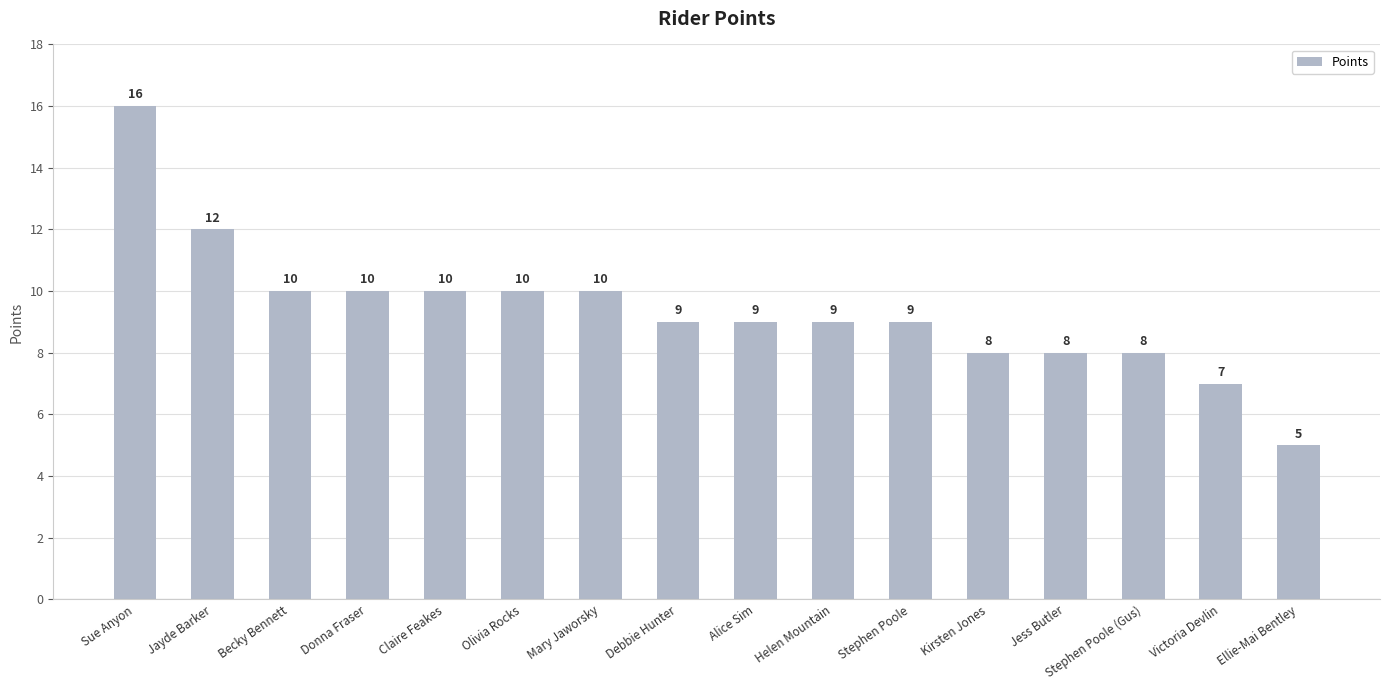

At which label does the data first exceed 9?

Sue Anyon